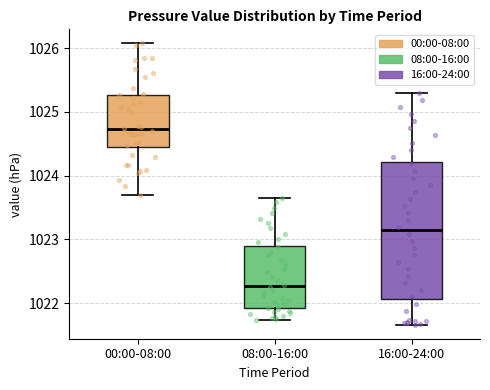

Reading left to right, transcribe this box plot: for each box, give where its median line is, the range the box spans, and where its two whiskers end, as read against the y-axis. The values are not printed on the chart, so give them approximately, as read against the axis.

00:00-08:00: median 1024.7, box 1024.4 to 1025.3, whiskers 1023.7 to 1026.1
08:00-16:00: median 1022.3, box 1021.9 to 1022.9, whiskers 1021.7 to 1023.7
16:00-24:00: median 1023.1, box 1022.1 to 1024.2, whiskers 1021.7 to 1025.3